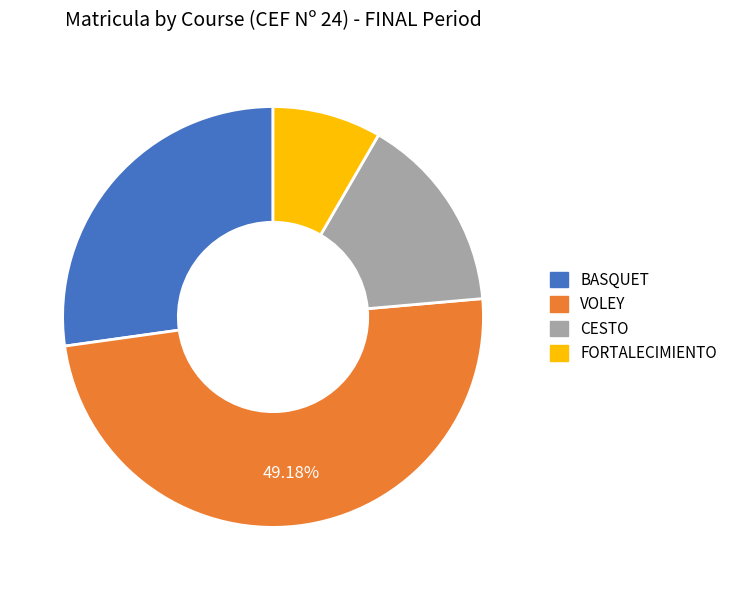

Do VOLEY and FORTALECIMIENTO together represent more than half of the pie?

Yes